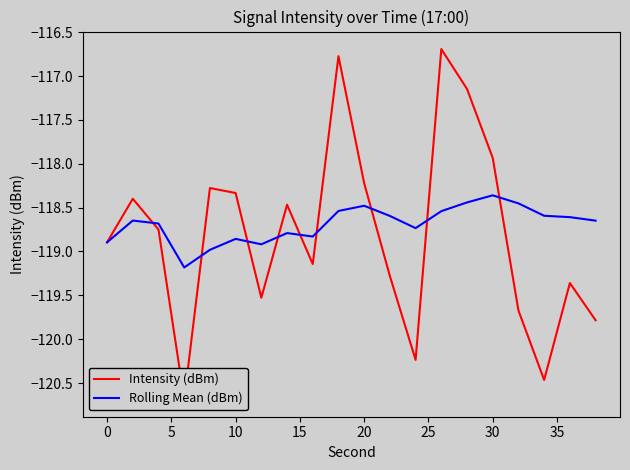

Is it true that Rolling Mean (dBm) equals -118.9 at 10?

True